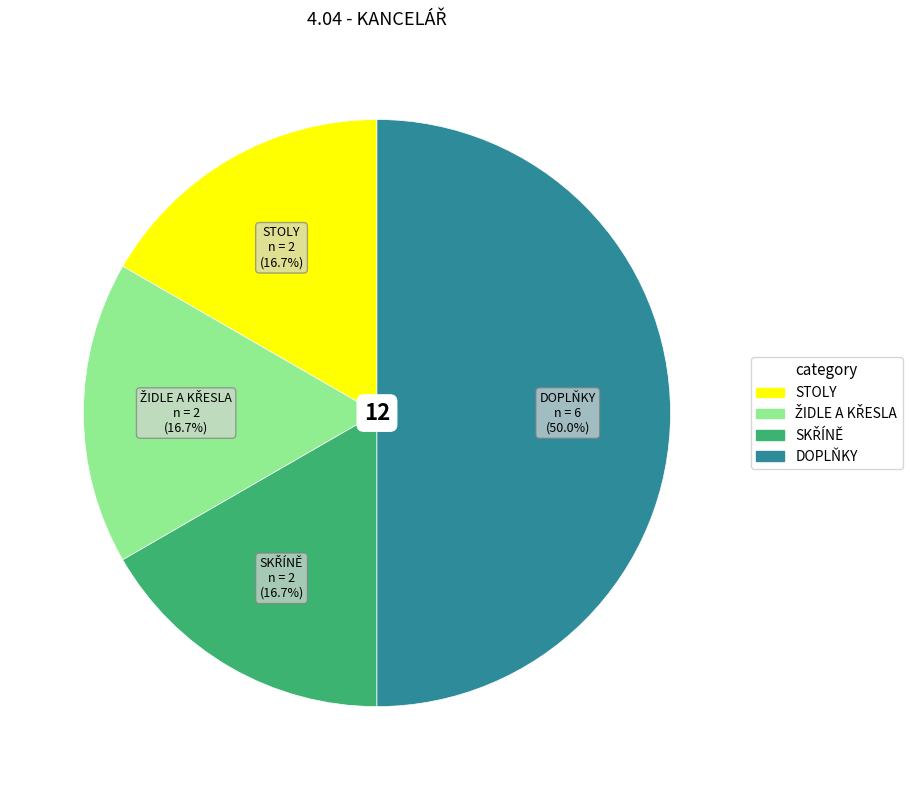

Which slice is the largest?

DOPLŇKY